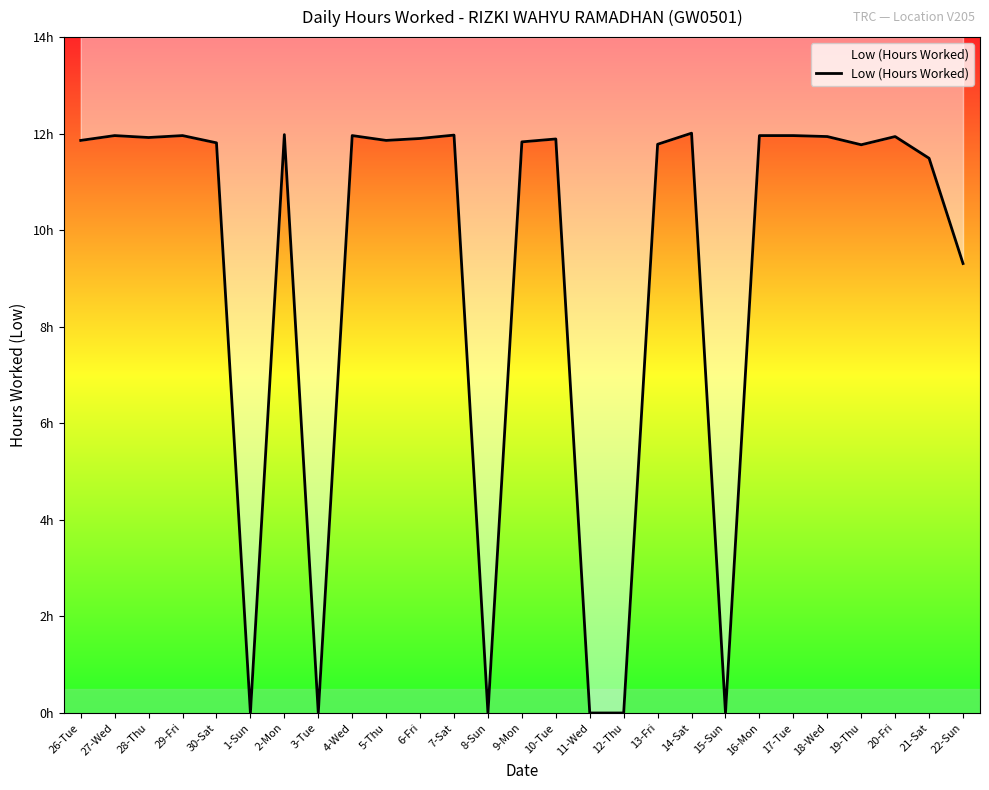

Where does the data first go above 11?

26-Tue